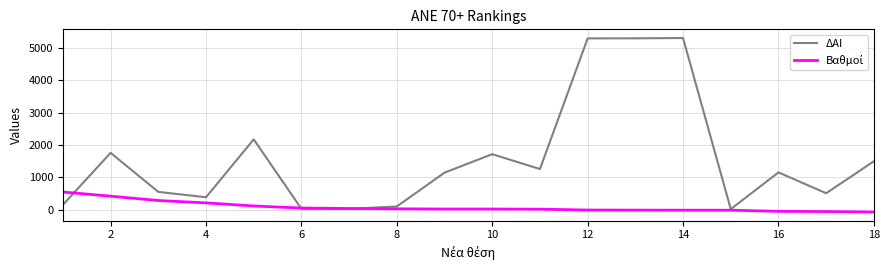

Which series has the largest total across all categories?

ΔΑΙ